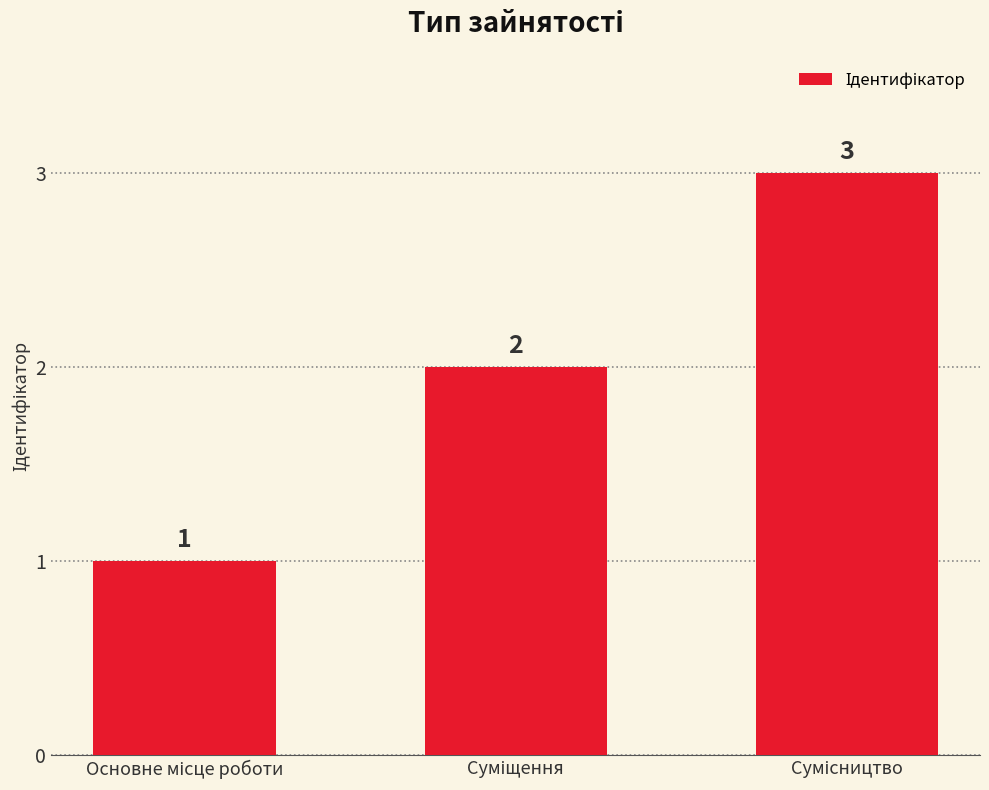

Reading left to right, what are all the values shown in this chart?

1	2	3